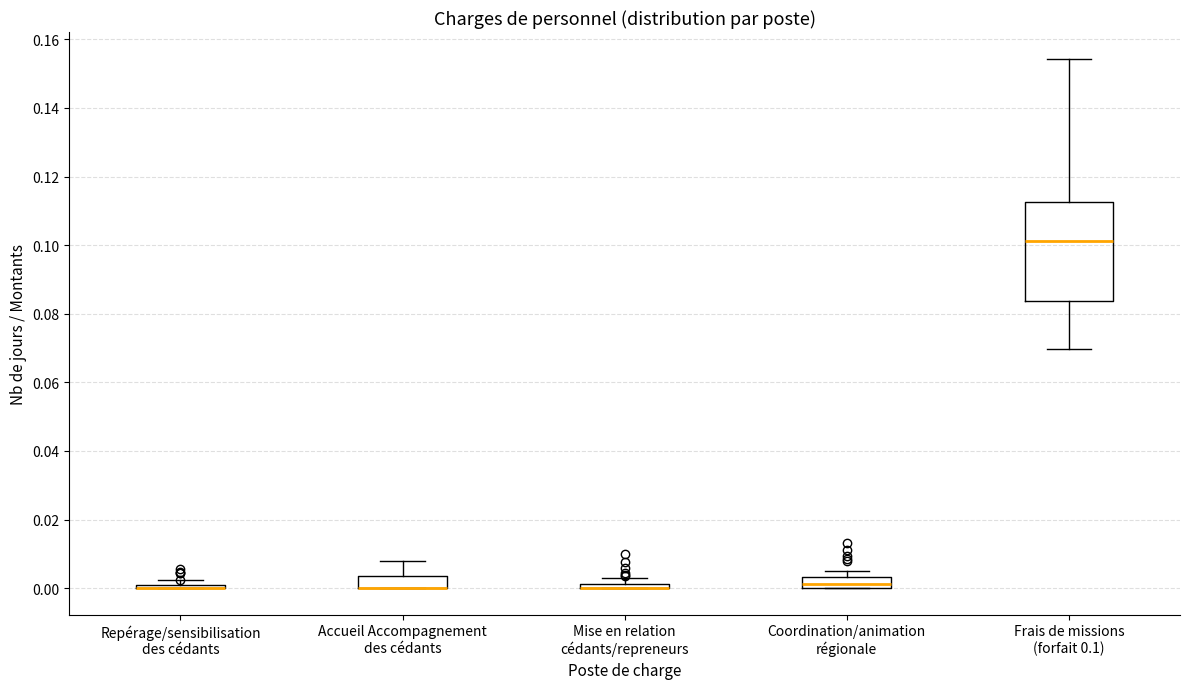

Where does the median line of the box for Coordination/animation régionale sit on the y-axis? The values are not printed on the chart, so give them approximately, as read against the axis.

0.002